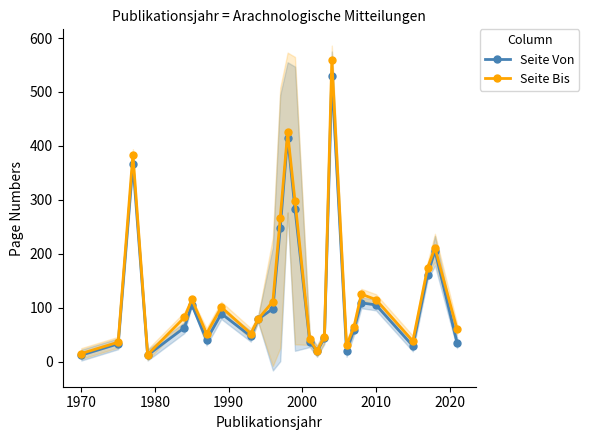

True or false: Seite Bis has more than 2 points higher than both neighbors.

True